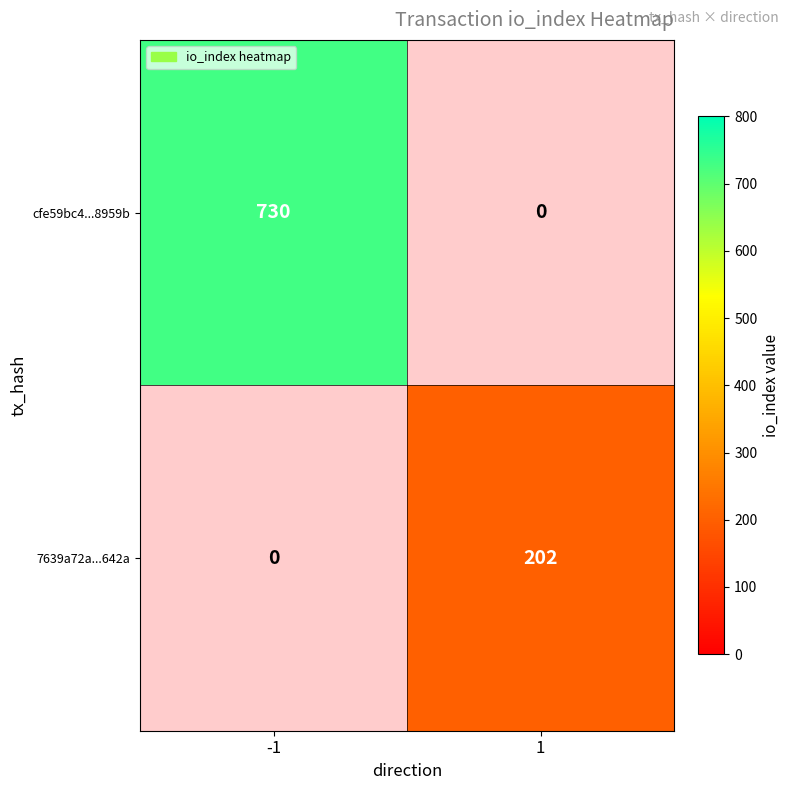

Is it true that 7639a72a...642a equals 202 at 1?

True